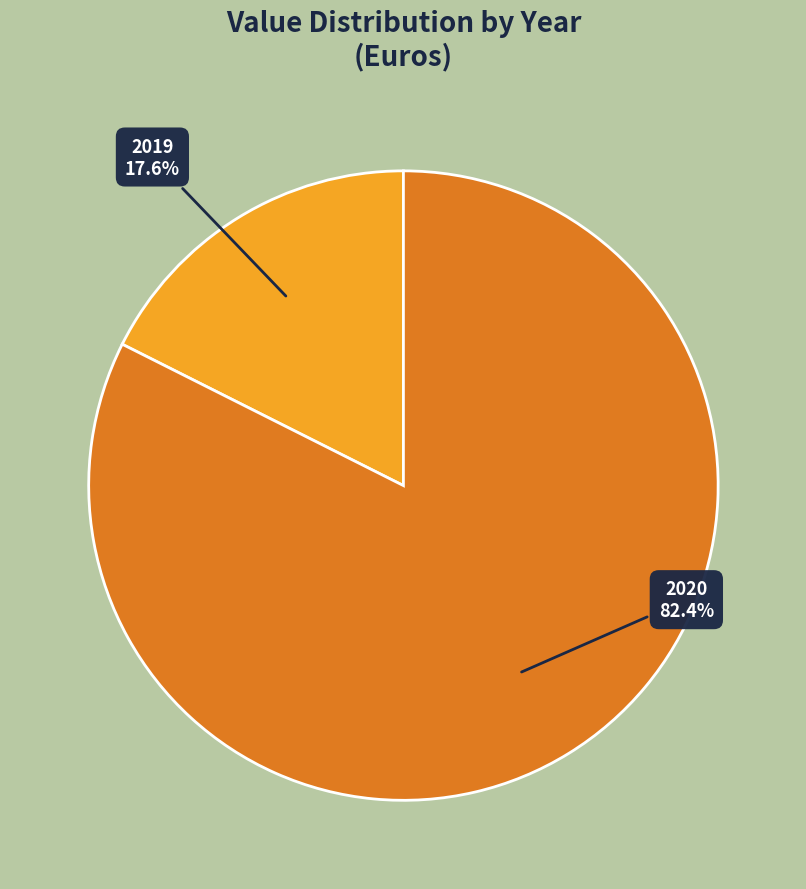

To the nearest percent, what is the average slice percentage?

50%